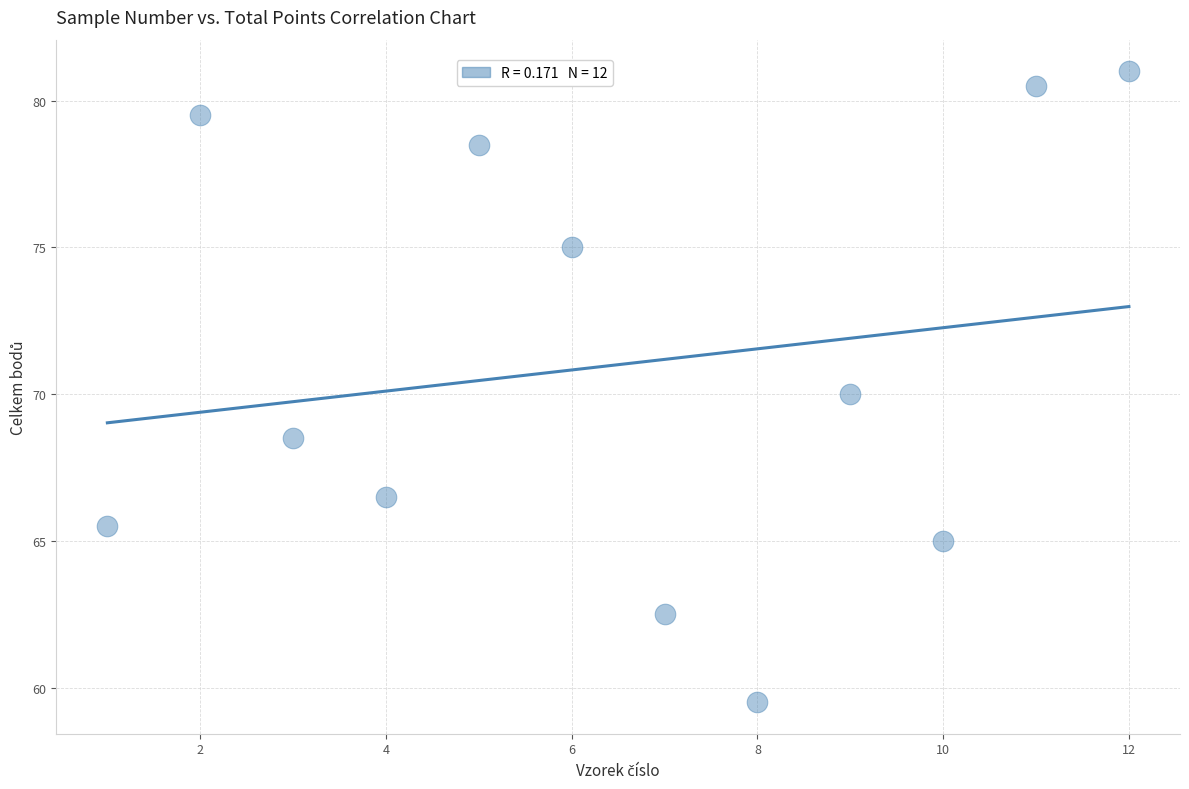

What is the range of X values (max minus min)?

11.0